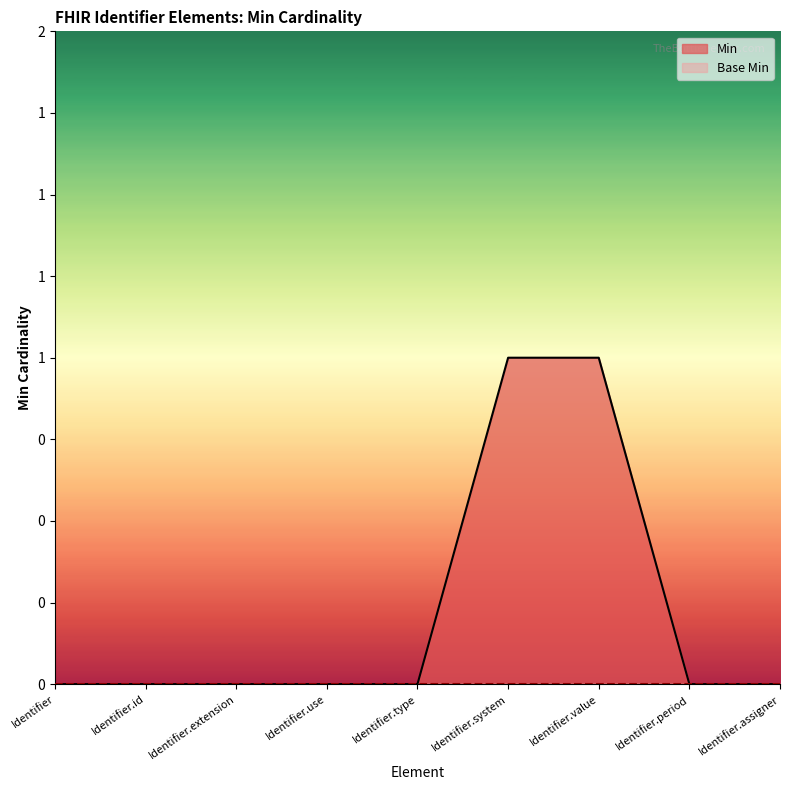

List the labels in order of value, largest first.

Identifier.system, Identifier.value, Identifier, Identifier.id, Identifier.extension, Identifier.use, Identifier.type, Identifier.period, Identifier.assigner